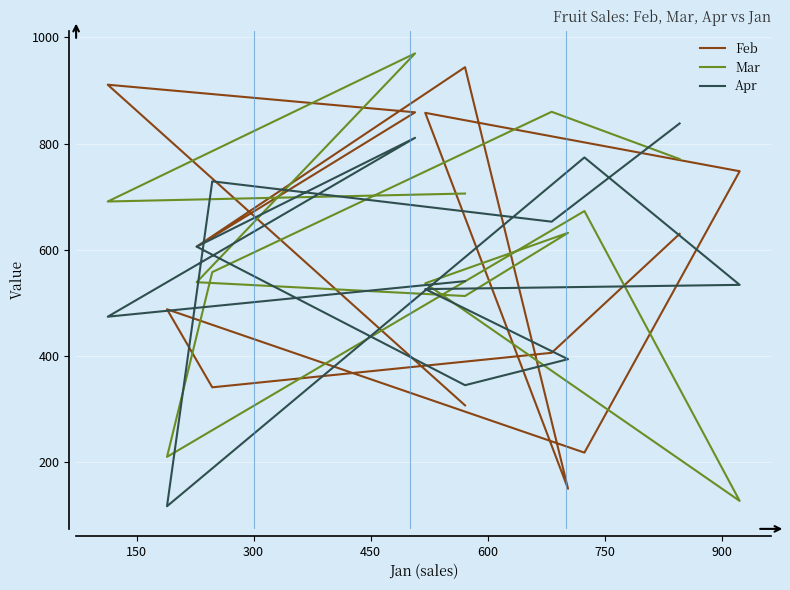

The value of Apr at 1050 is 341. True or false?

False